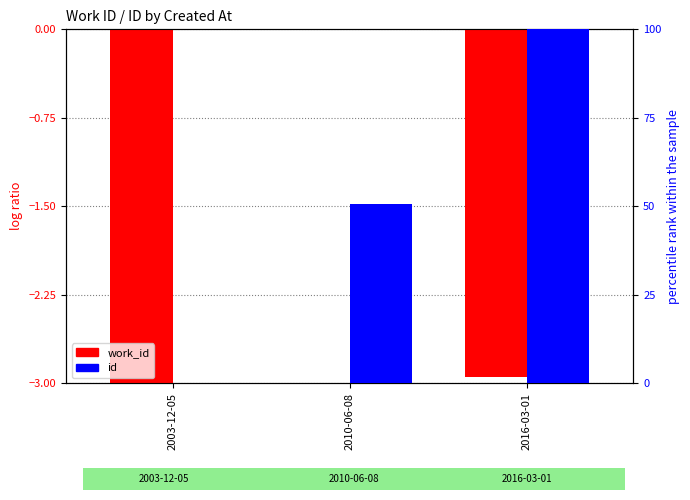

Reading left to right, transcribe all the data shown in this chart.

work_id: 2003-12-05=-3.0	2010-06-08=0.0	2016-03-01=-2.9
id: 2003-12-05=0.0	2010-06-08=50.6	2016-03-01=100.0